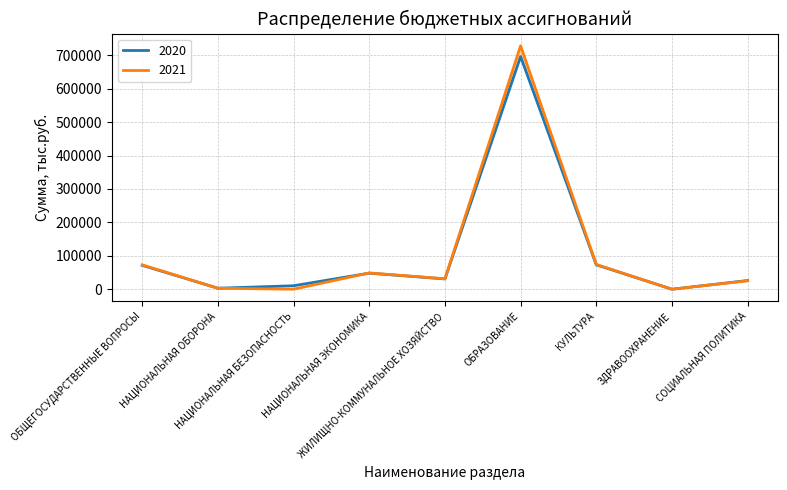

Which series changed the most between ЖИЛИЩНО-КОММУНАЛЬНОЕ ХОЗЯЙСТВО and ОБРАЗОВАНИЕ?

2021